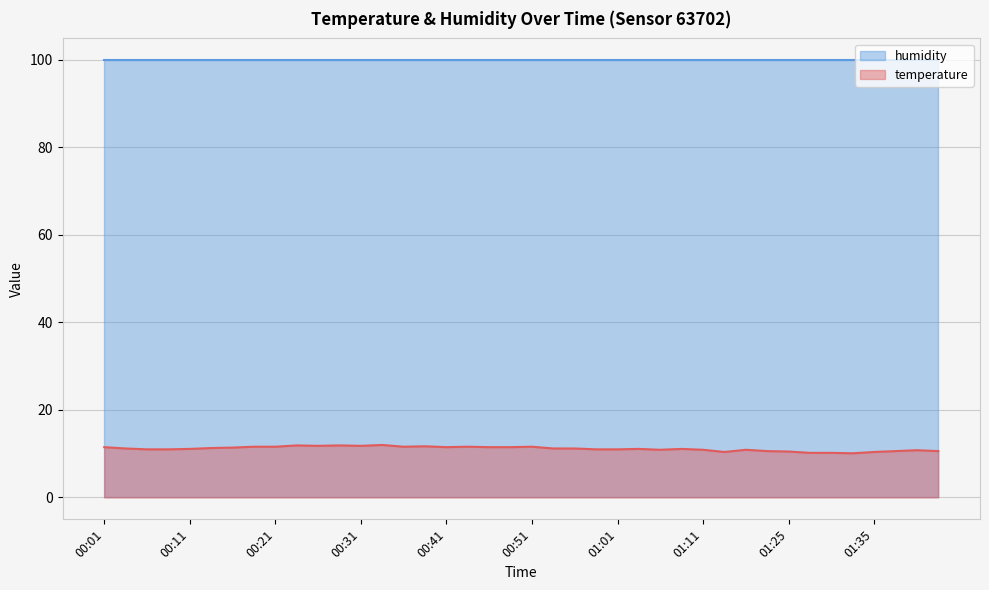

The chart shows a value of 2.5 at 00:33. True or false?

False